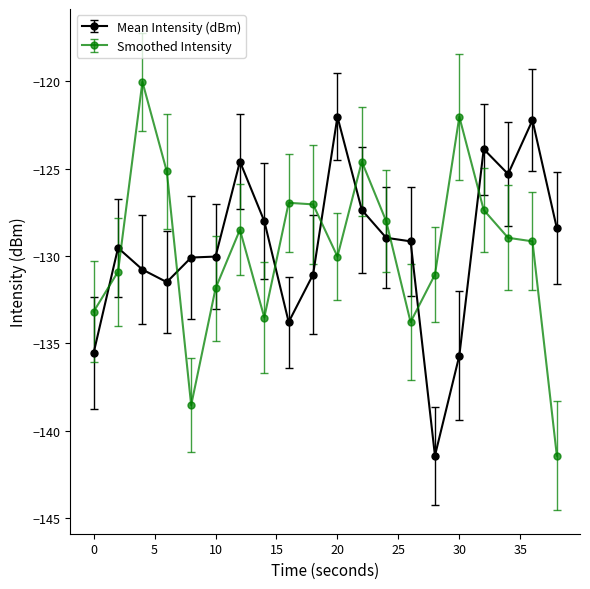

What is the minimum value shown in the chart?

-141.4